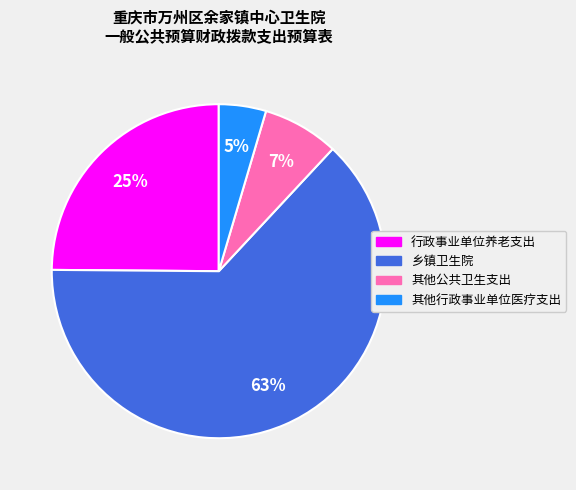

Is there any slice that represents more than half of the pie?

Yes